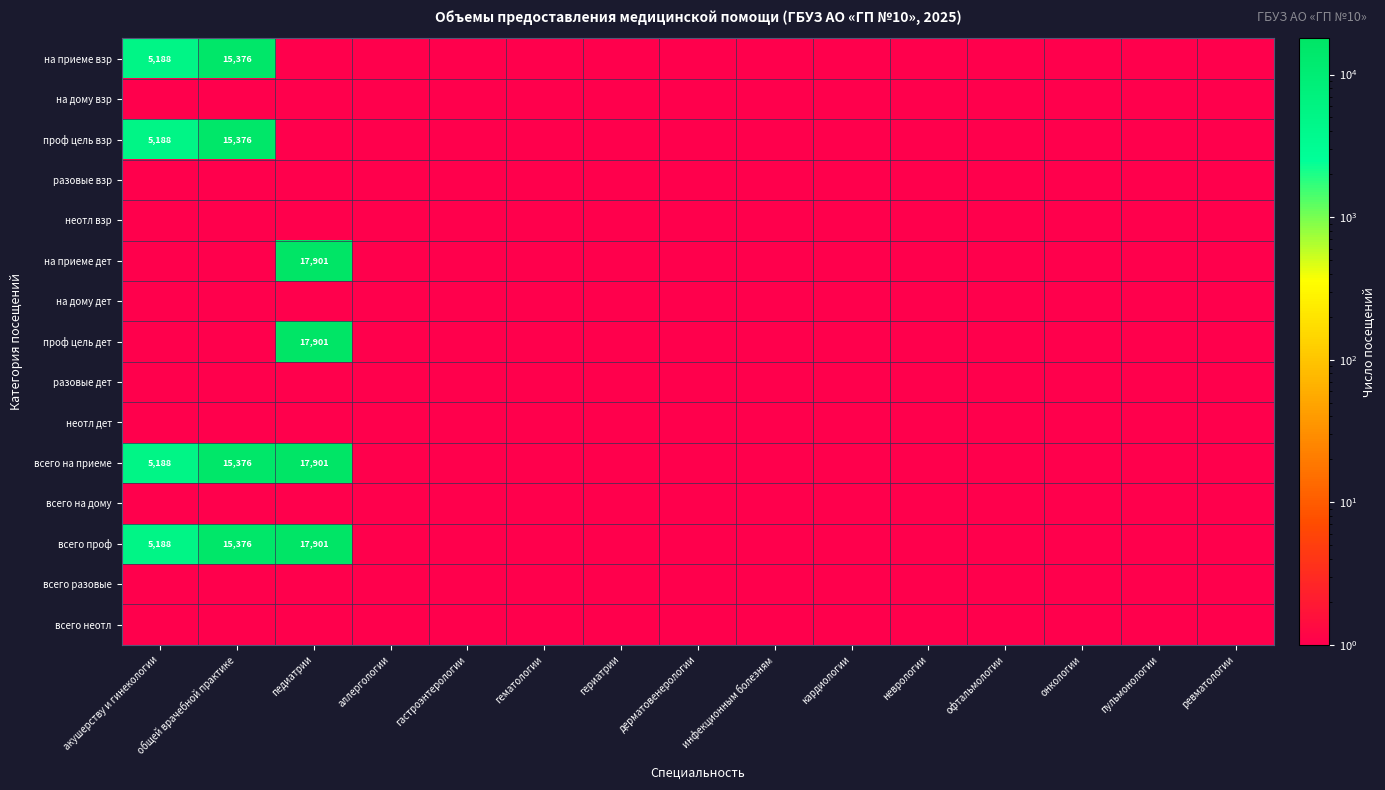

Rank the categories by всего проф value from highest to lowest.

педиатрии, общей врачебной практике, акушерству и гинекологии, аллергологии, гастроэнтерологии, гематологии, гериатрии, дерматовенерологии, инфекционным болезням, кардиологии, неврологии, офтальмологии, онкологии, пульмонологии, ревматологии